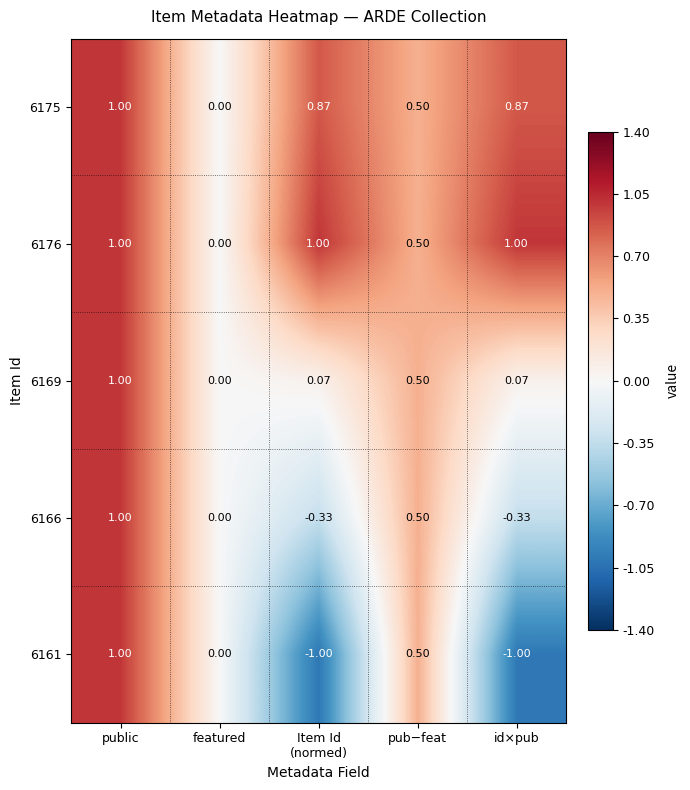

At which category is the sum across all series the highest?

public